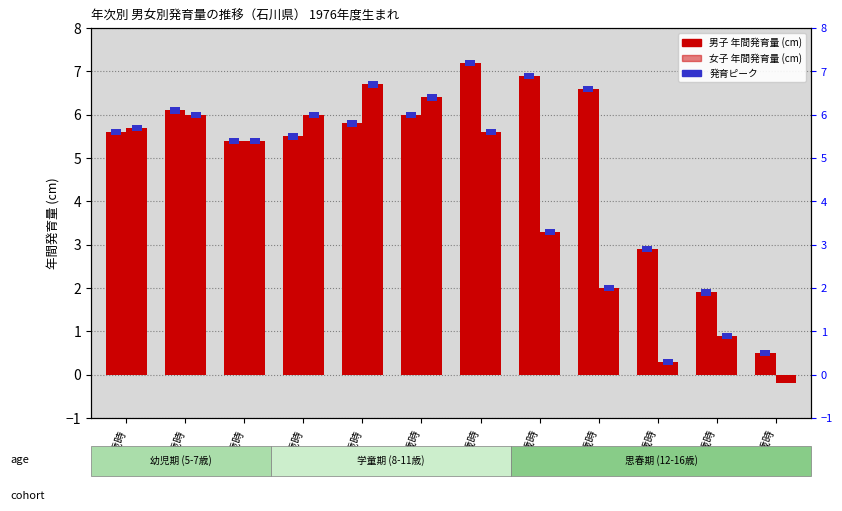

Reading left to right, extract all data points from this chart.

男子 年間発育量(cm): 5.6	6.1	5.4	5.5	5.8	6.0	7.2	6.9	6.6	2.9	1.9	0.5
女子 年間発育量(cm): 5.7	6.0	5.4	6.0	6.7	6.4	5.6	3.3	2.0	0.3	0.9	-0.2